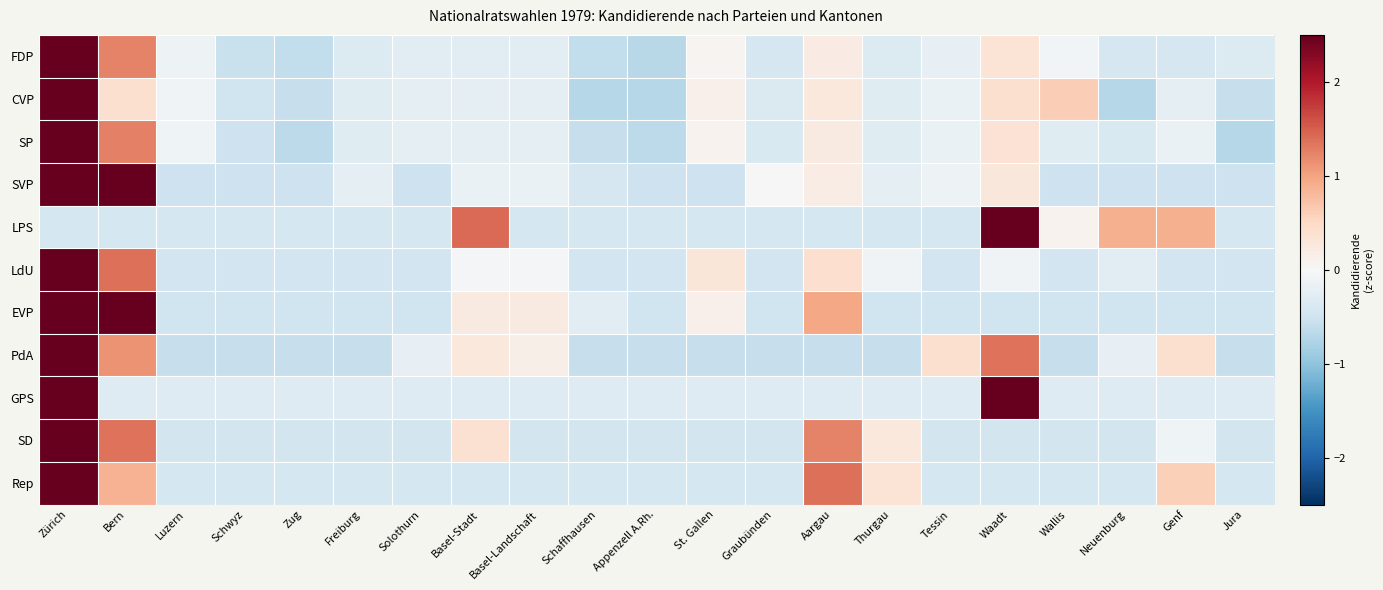

What is the total value across all series at Schwyz?

-5.3